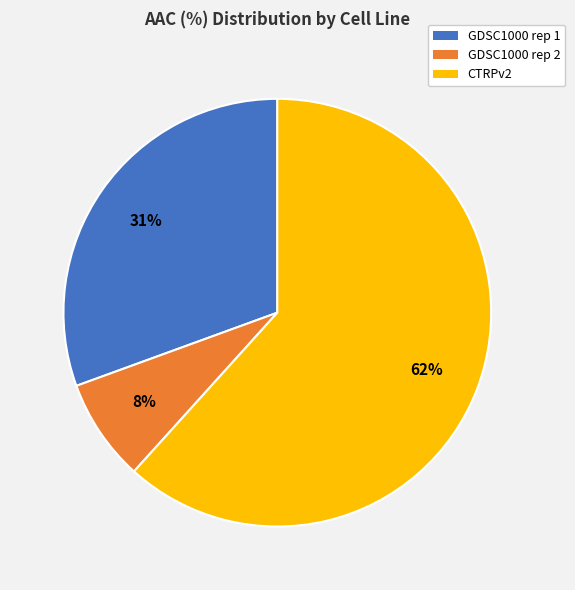

The CTRPv2 slice represents 54% of the pie. True or false?

False